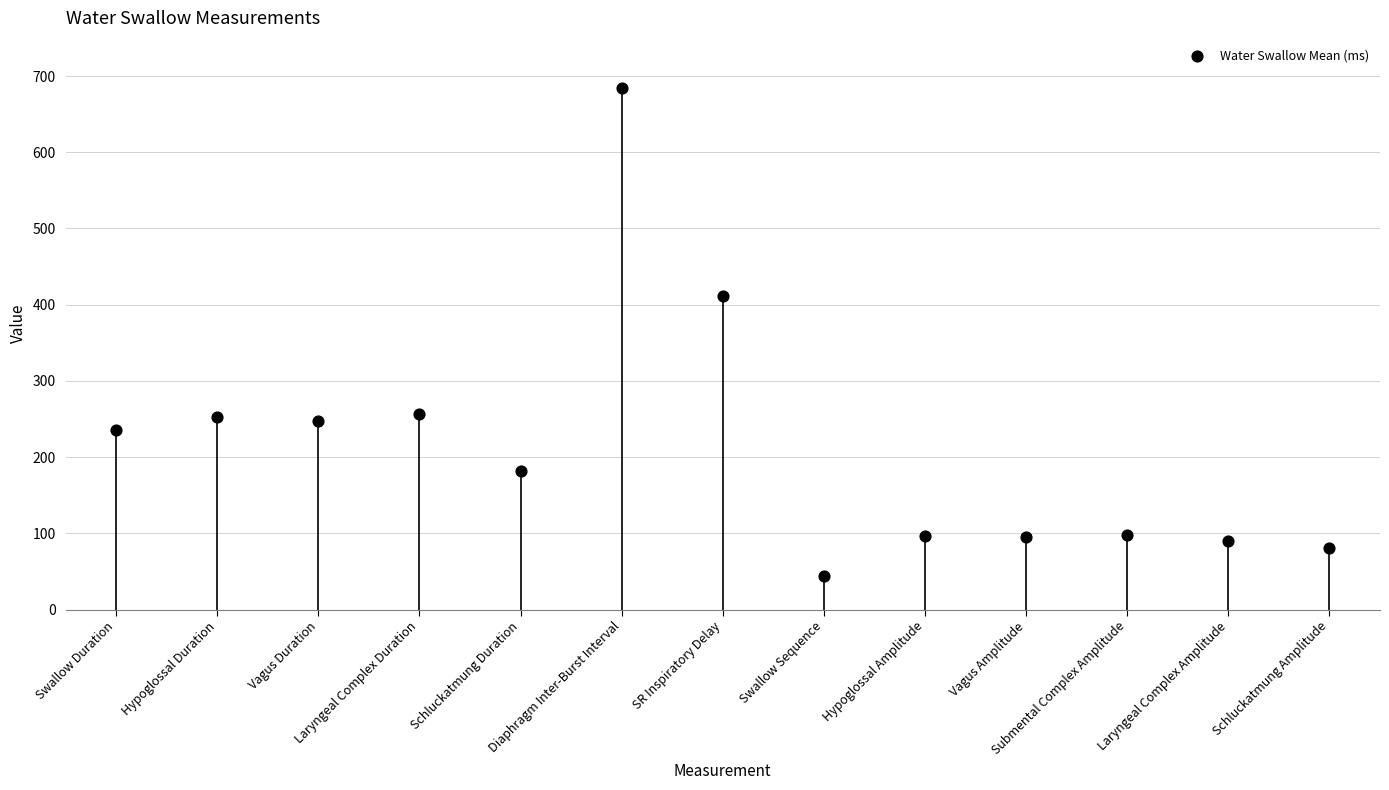

Between Swallow Sequence and Schluckatmung Amplitude, which is larger?

Schluckatmung Amplitude